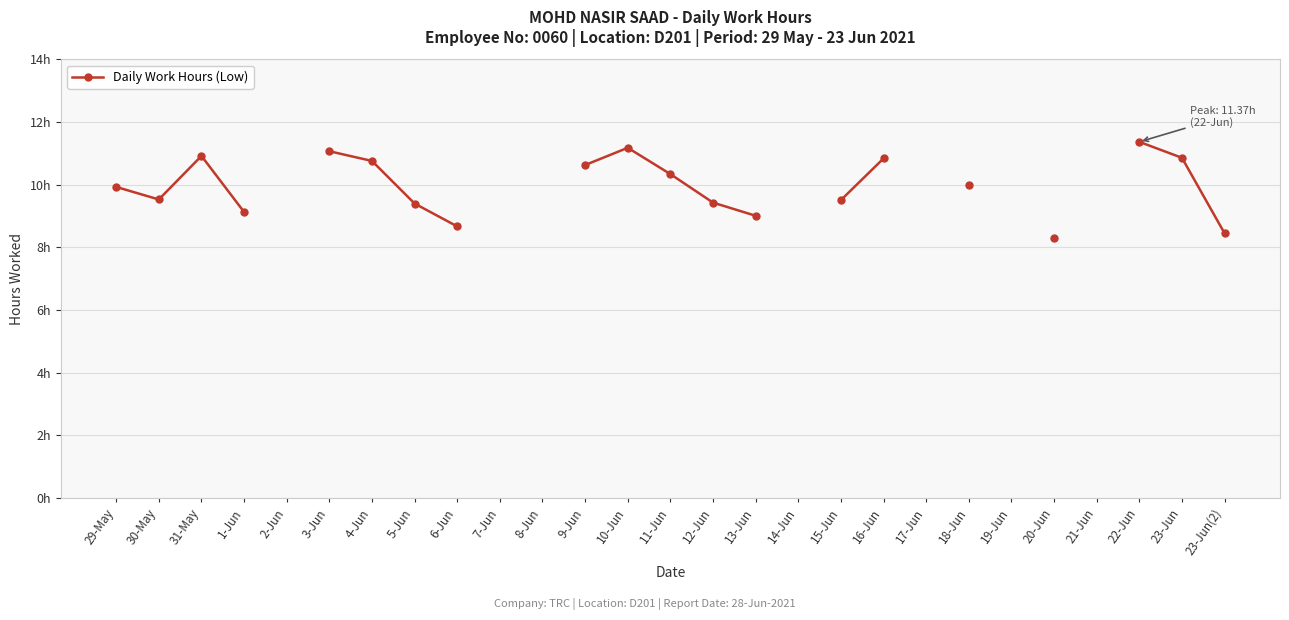

What is the label of the 12th point from the right?

13-Jun